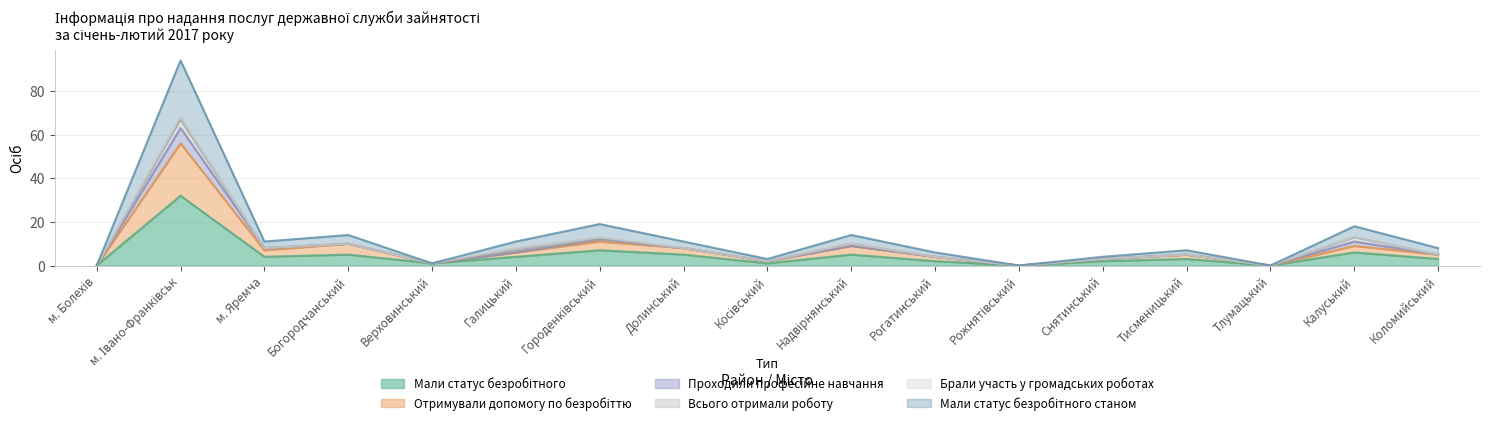

At how many categories does at least one series exceed 92?

1